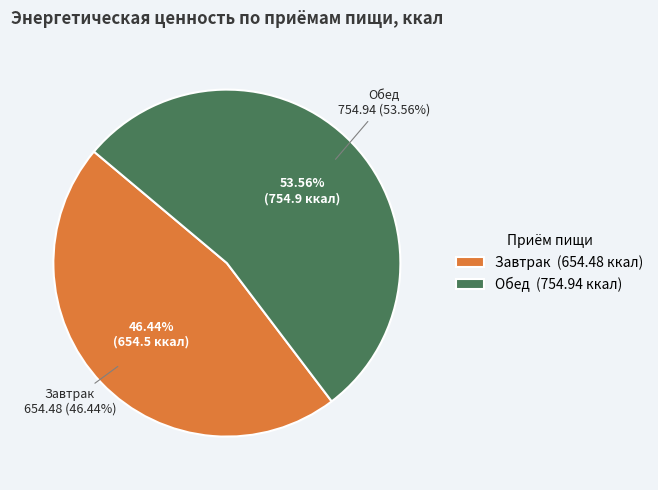

What is the majority slice?

Обед